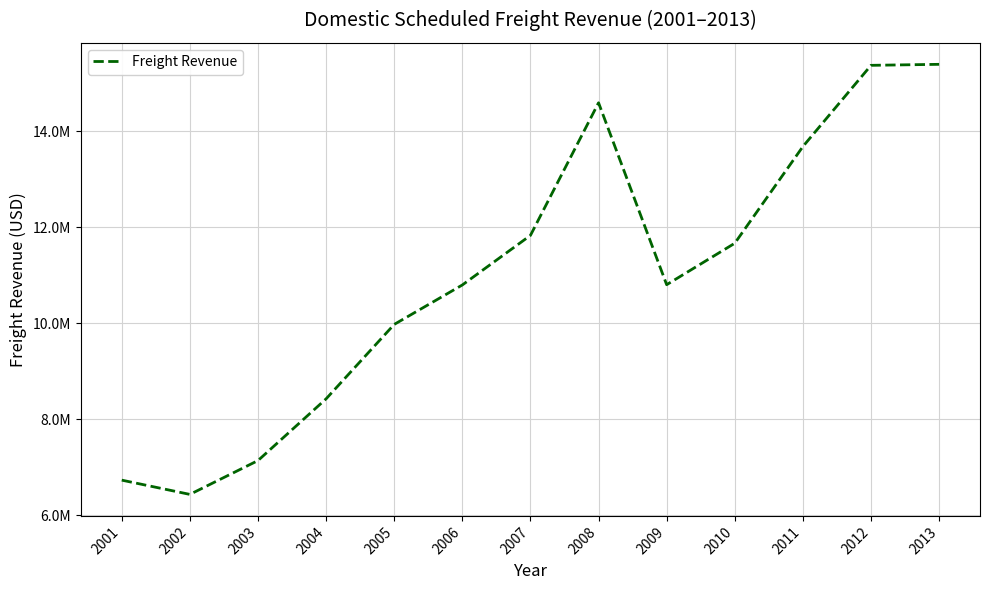

Approximately how many times larger is the value at 2011 compared to 2007?

1.2